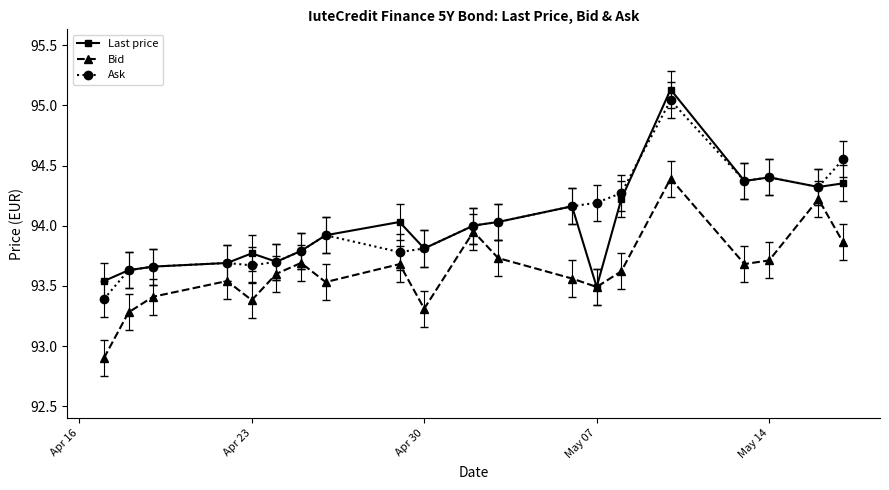

What is the value of the Bid point at the 3rd from the left?

93.4